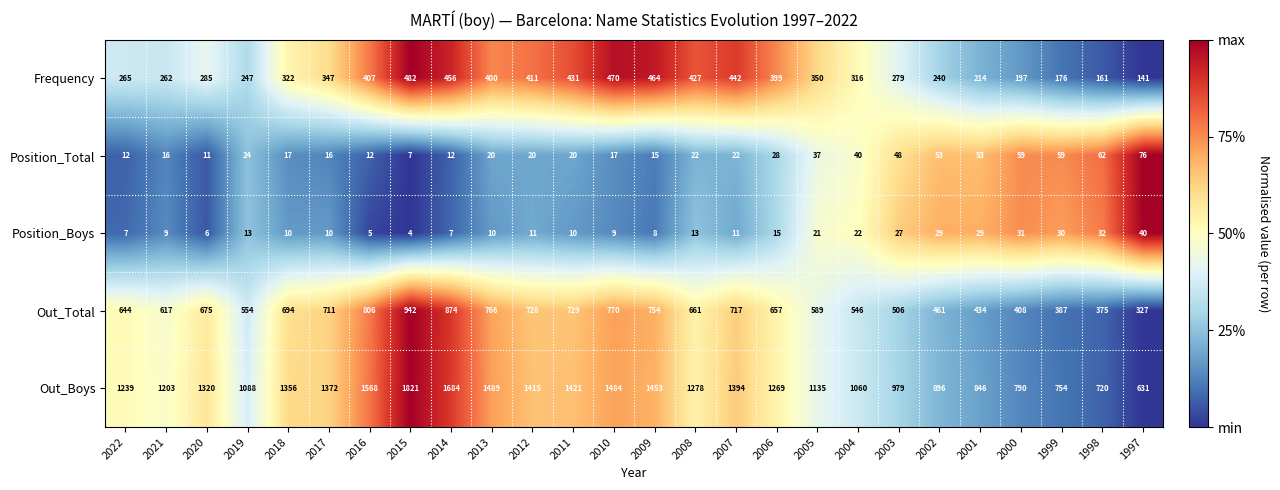

At which label does Out_Total first exceed 661?

2020